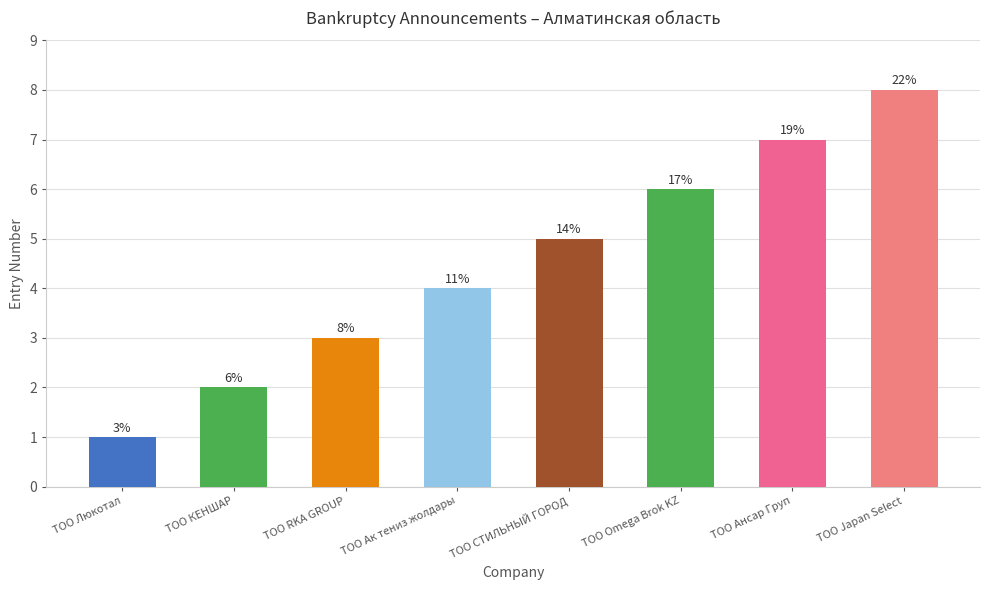

Reading left to right, extract all data points from this chart.

1	2	3	4	5	6	7	8